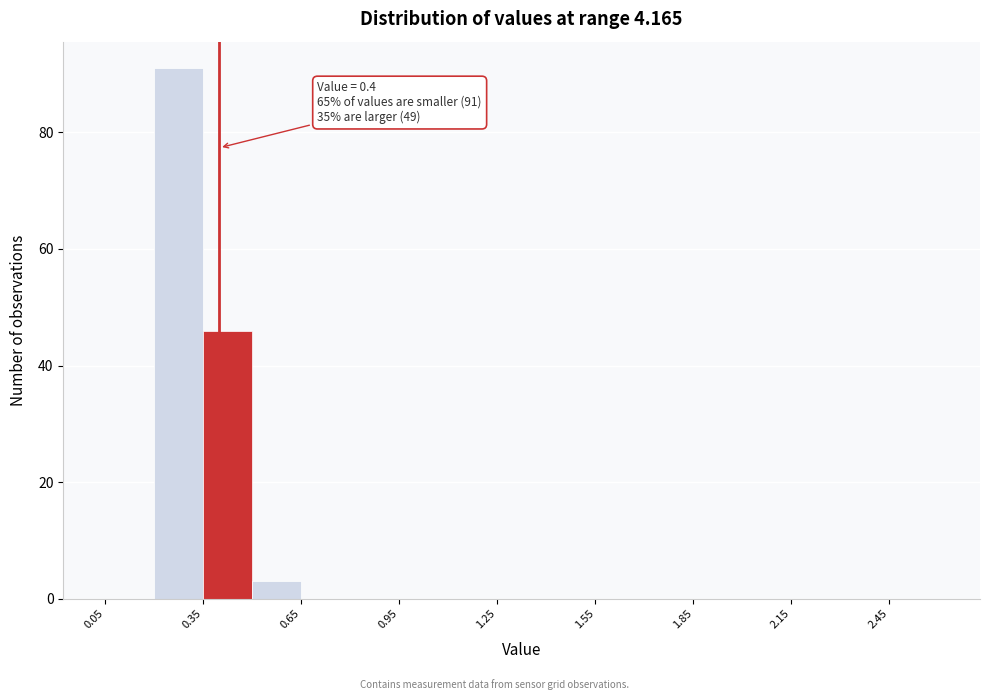

Around what value on the x-axis is the tallest bar? Give the approximate position of its centre, as read against the axis.

0.30